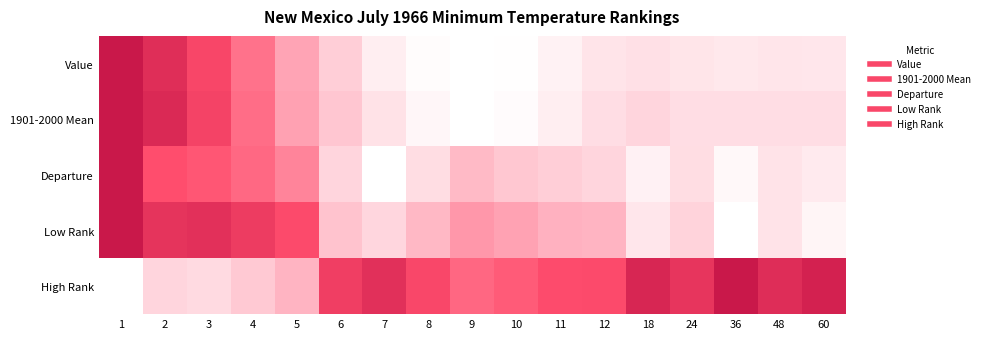

Reading left to right, list all the values displayed in this chart.

Value: 1=1.0	2=0.9	3=0.7	4=0.5	5=0.4	6=0.2	7=0.1	8=0.0	9=0.0	10=0.0	11=0.1	12=0.1	18=0.1	24=0.1	36=0.1	48=0.1	60=0.1
1901-2000 Mean: 1=1.0	2=0.9	3=0.7	4=0.6	5=0.4	6=0.2	7=0.1	8=0.0	9=0.0	10=0.0	11=0.1	12=0.1	18=0.2	24=0.1	36=0.1	48=0.1	60=0.1
Departure: 1=1.0	2=0.7	3=0.6	4=0.6	5=0.5	6=0.2	7=0.0	8=0.2	9=0.3	10=0.2	11=0.2	12=0.2	18=0.1	24=0.2	36=0.0	48=0.1	60=0.1
Low Rank: 1=1.0	2=0.8	3=0.8	4=0.8	5=0.7	6=0.3	7=0.2	8=0.3	9=0.4	10=0.4	11=0.3	12=0.3	18=0.1	24=0.2	36=0.0	48=0.1	60=0.0
High Rank: 1=0.0	2=0.2	3=0.2	4=0.2	5=0.3	6=0.8	7=0.8	8=0.7	9=0.6	10=0.6	11=0.7	12=0.7	18=0.9	24=0.8	36=1.0	48=0.9	60=0.9